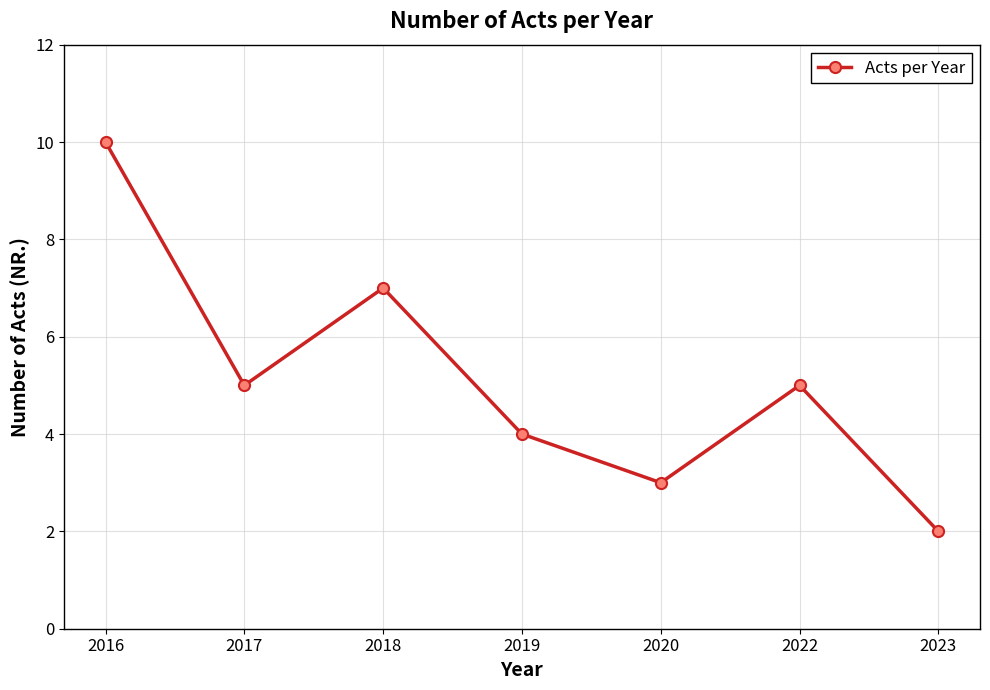

How many data points does each series have?

7